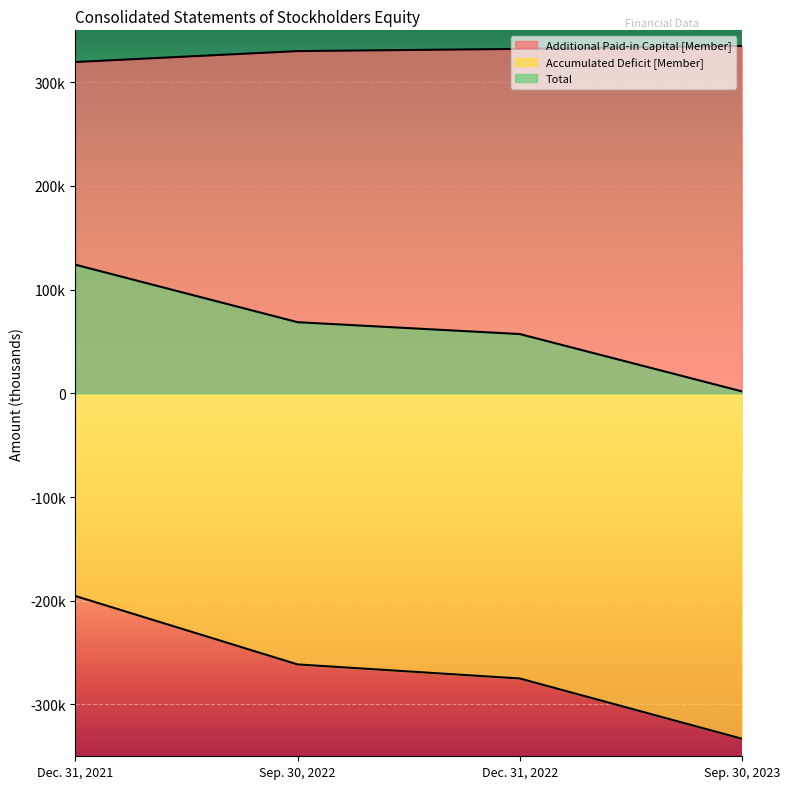

Between Dec. 31, 2021 and Sep. 30, 2023, which series saw the biggest shift?

Accumulated Deficit [Member]